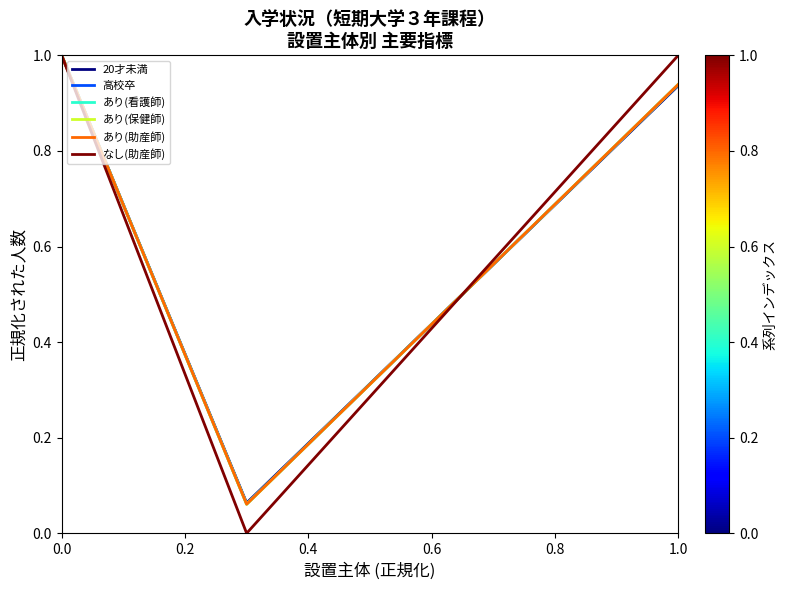

What is the difference between the maximum and minimum values in the あり(看護師) series?

0.9